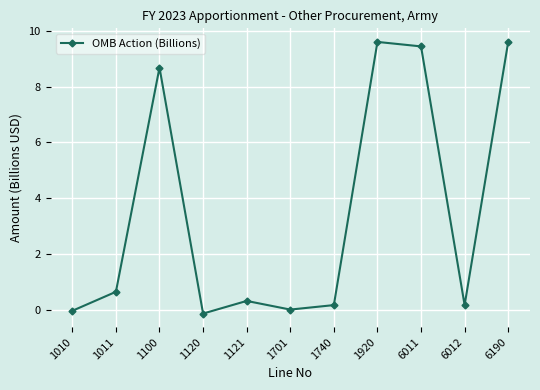

The chart shows a value of 9.4 at 6011. True or false?

True